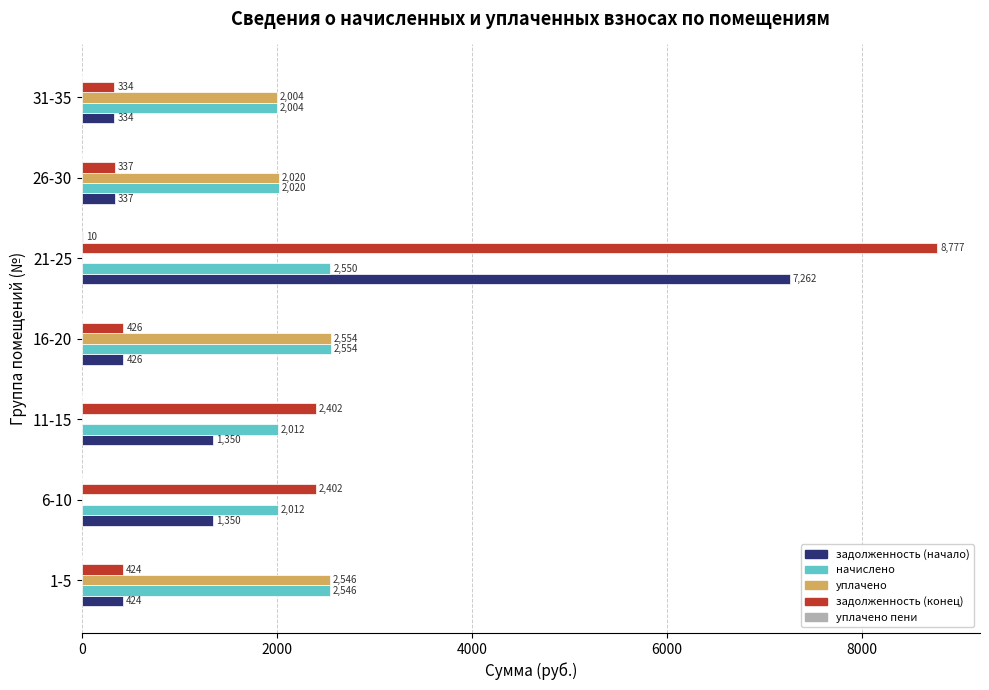

At which category does the chart reach its peak across all series?

21-25